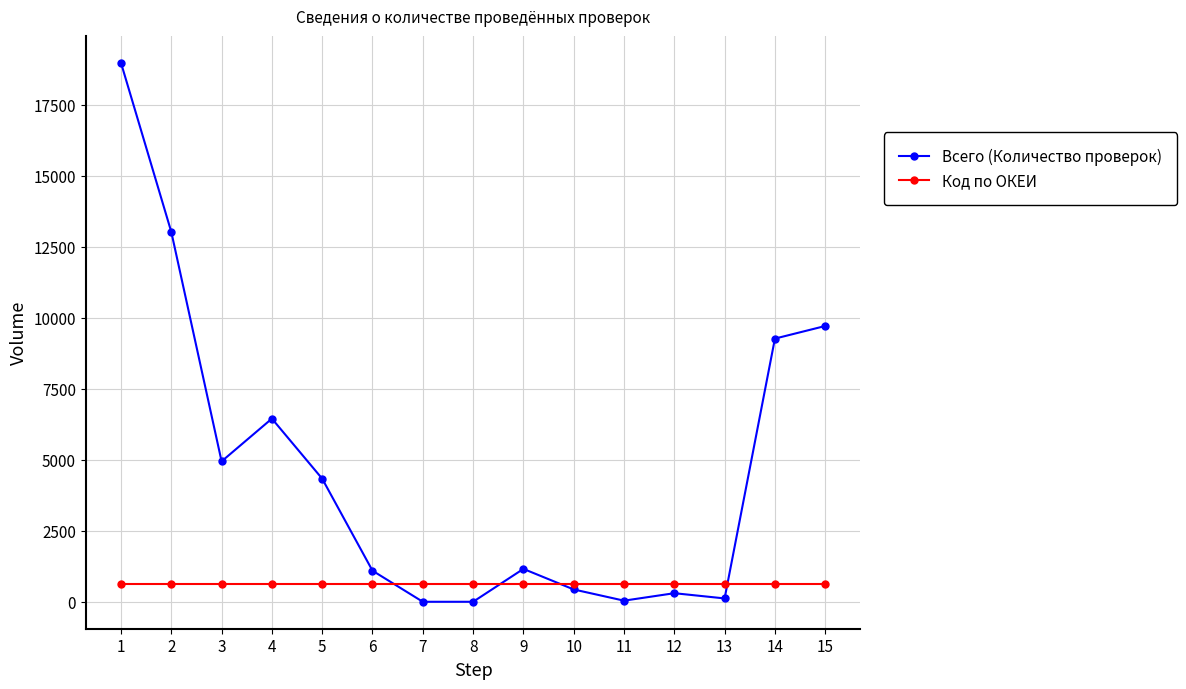

Rank the series at 3 from highest to lowest value.

Всего (Количество проверок), Код по ОКЕИ